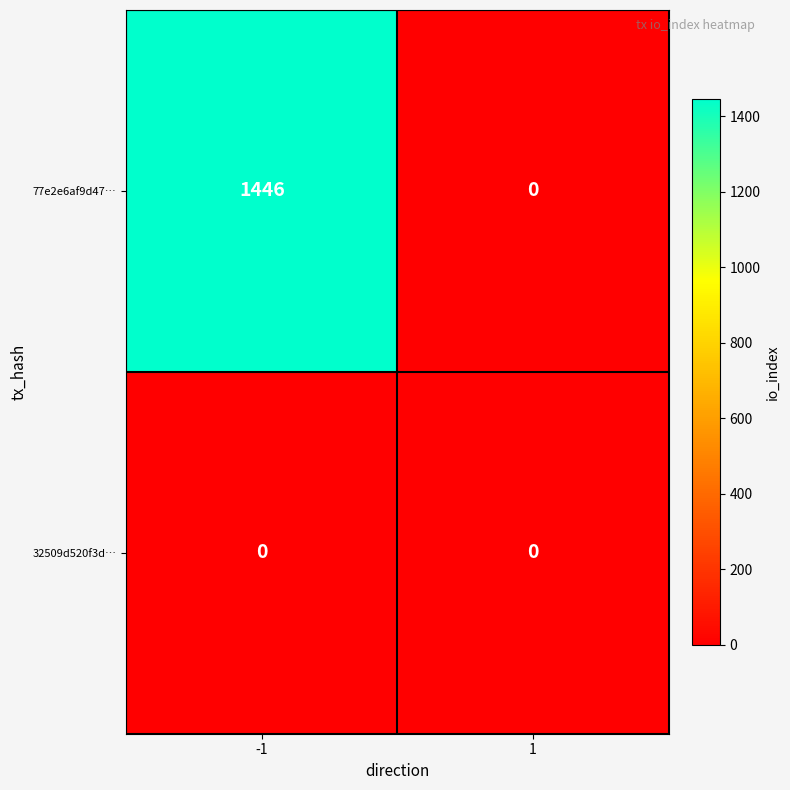

Reading left to right, transcribe all the data shown in this chart.

77e2e6af9d47…: 1446	0
32509d520f3d…: 0	0